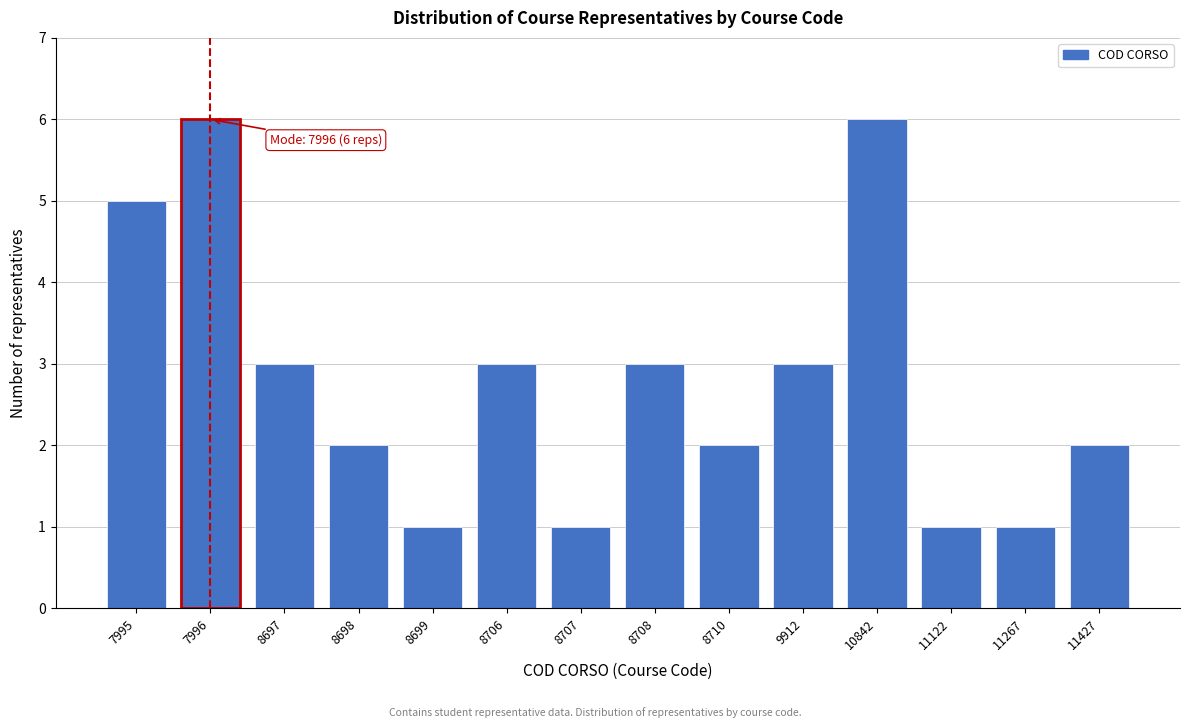

Reading left to right, list all the values displayed in this chart.

5	6	3	2	1	3	1	3	2	3	6	1	1	2